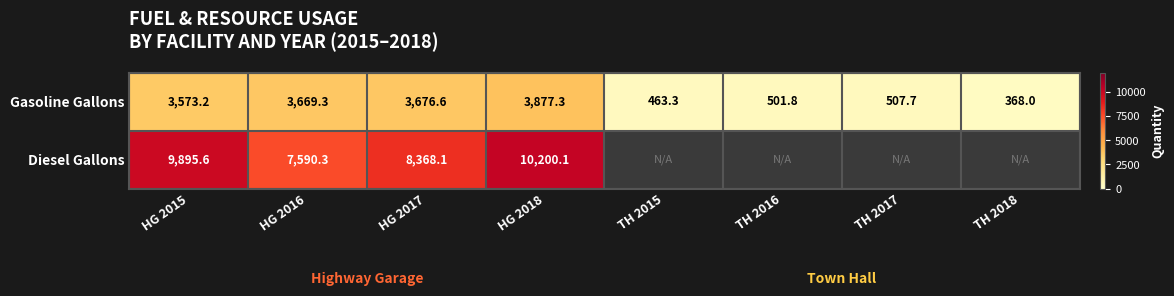

Rank the categories by Gasoline Gallons value from lowest to highest.

TH 2018, TH 2015, TH 2016, TH 2017, HG 2015, HG 2016, HG 2017, HG 2018